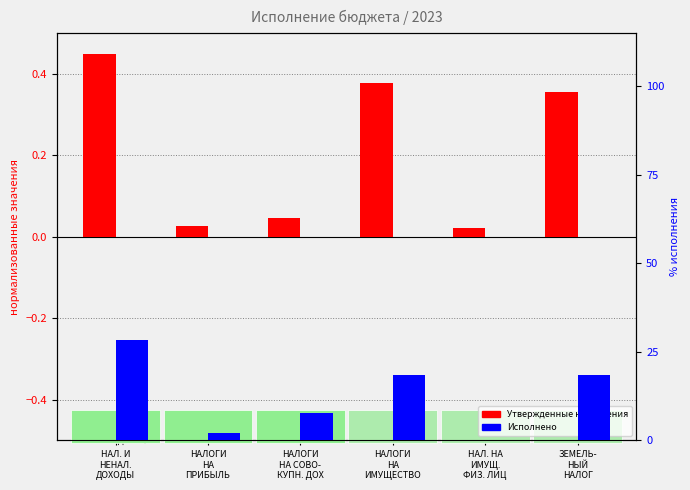

What is the difference between the highest and lowest values at НАЛОГИ
НА
ПРИБЫЛЬ?

2.2